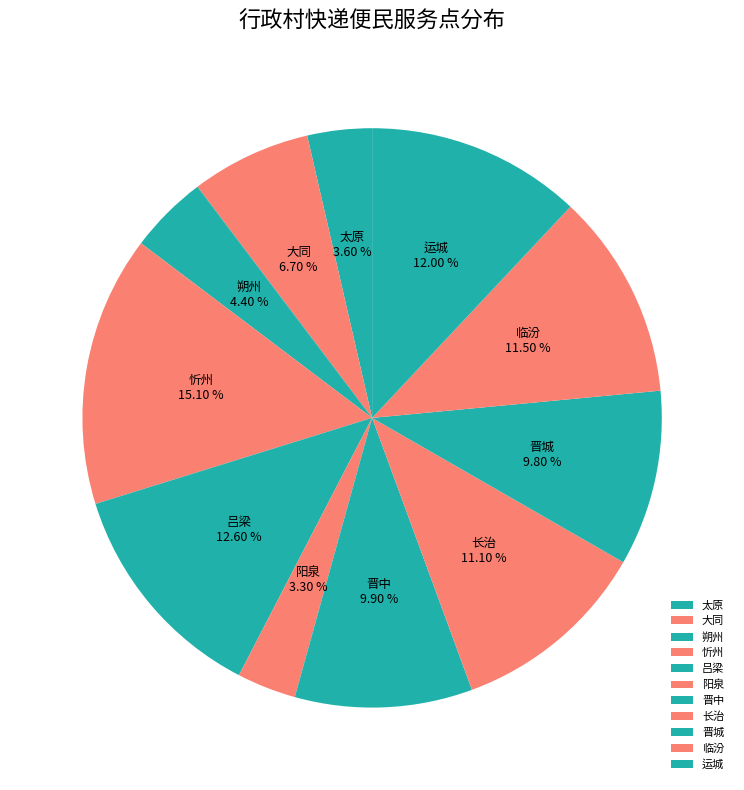

Is it true that 太原 is 4% of the pie?

True